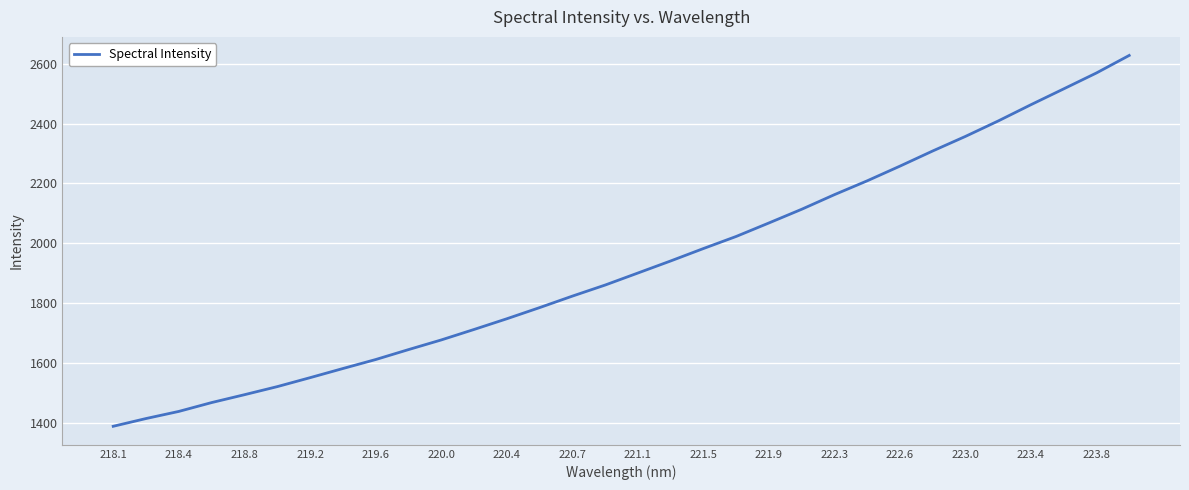

Does the chart have visible grid lines?

Yes